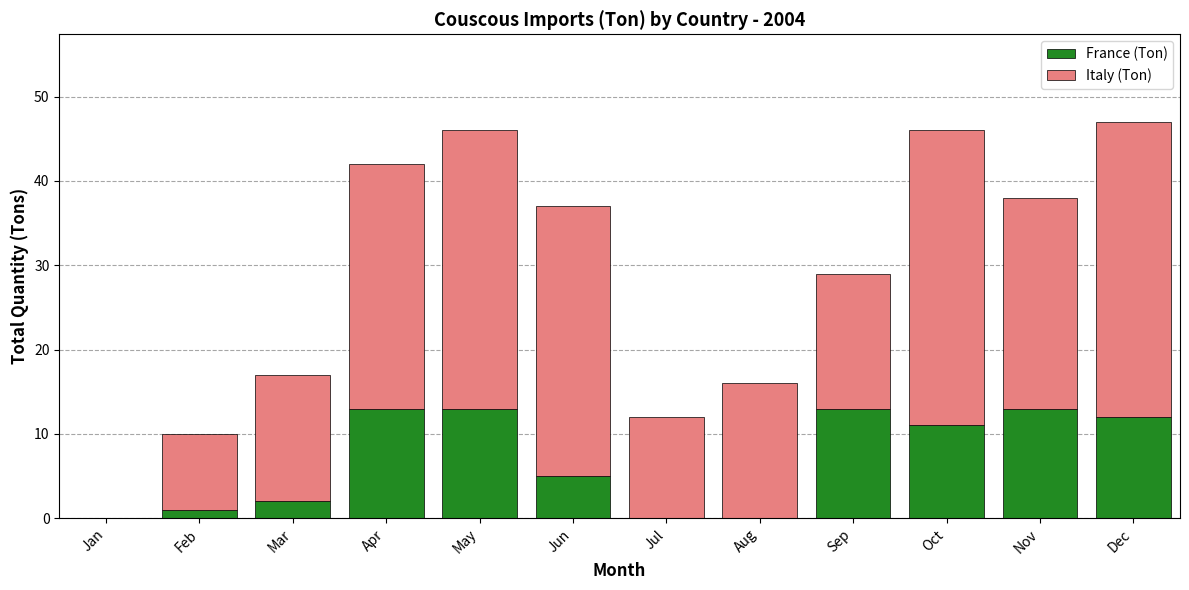

What is the total value across all series at Mar?

17